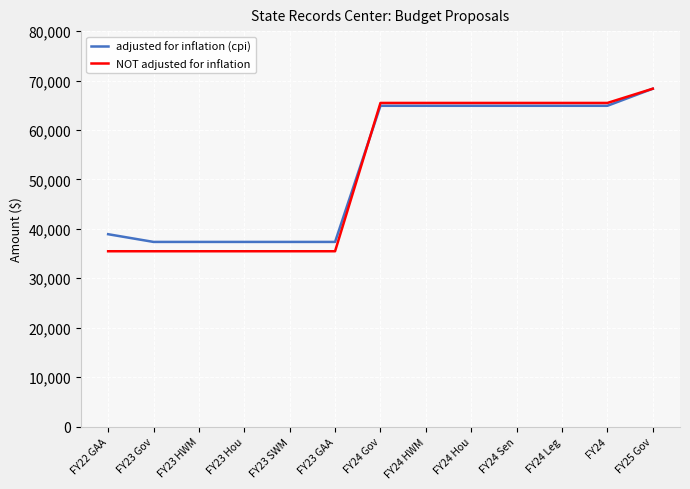

What is the lowest value of the NOT adjusted for inflation series?

35469